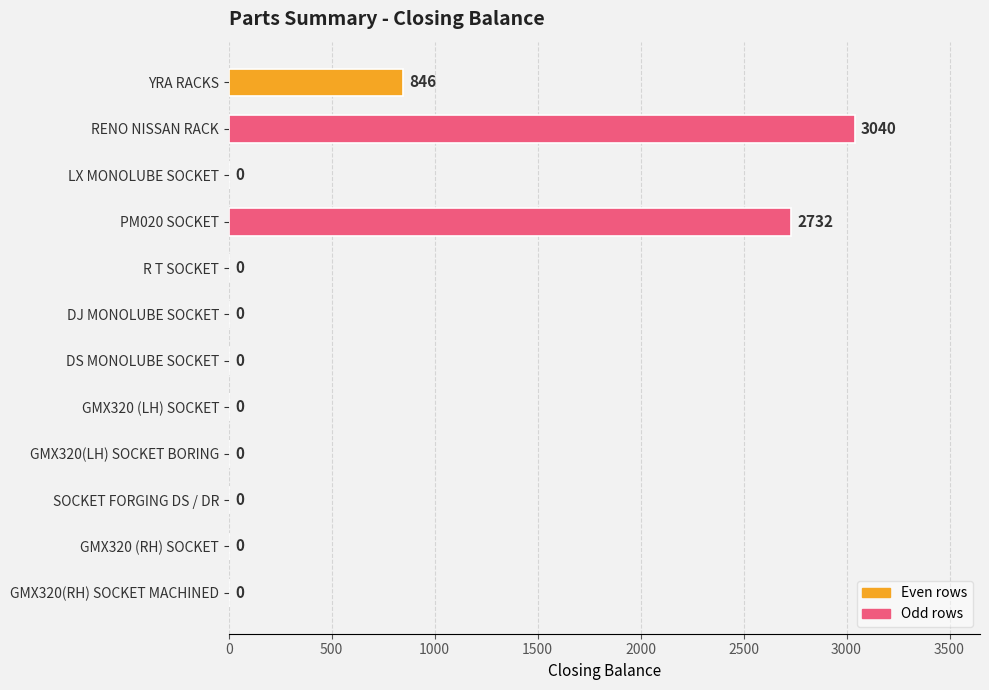

Reading top to bottom, list all the values displayed in this chart.

YRA RACKS=846	RENO NISSAN RACK=3040	LX MONOLUBE SOCKET=0	PM020 SOCKET=2732	R T SOCKET=0	DJ MONOLUBE SOCKET=0	DS MONOLUBE SOCKET=0	GMX320 (LH) SOCKET=0	GMX320(LH) SOCKET BORING=0	SOCKET FORGING DS / DR=0	GMX320 (RH) SOCKET=0	GMX320(RH) SOCKET MACHINED=0